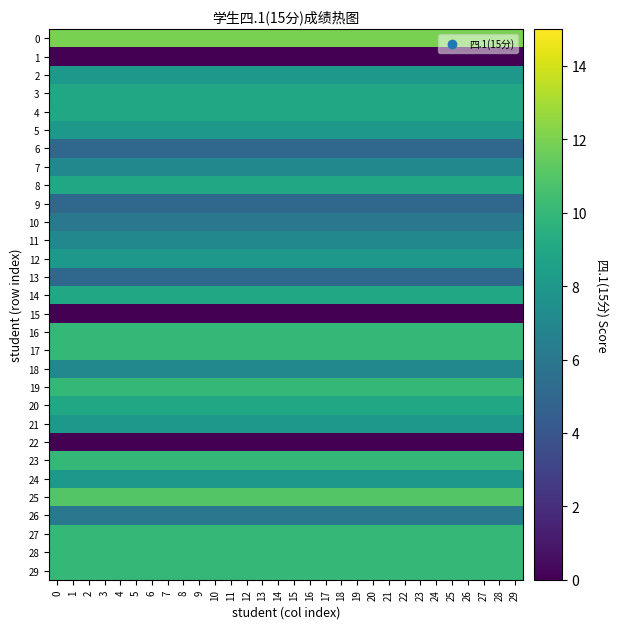

How many series are shown in this chart?

30